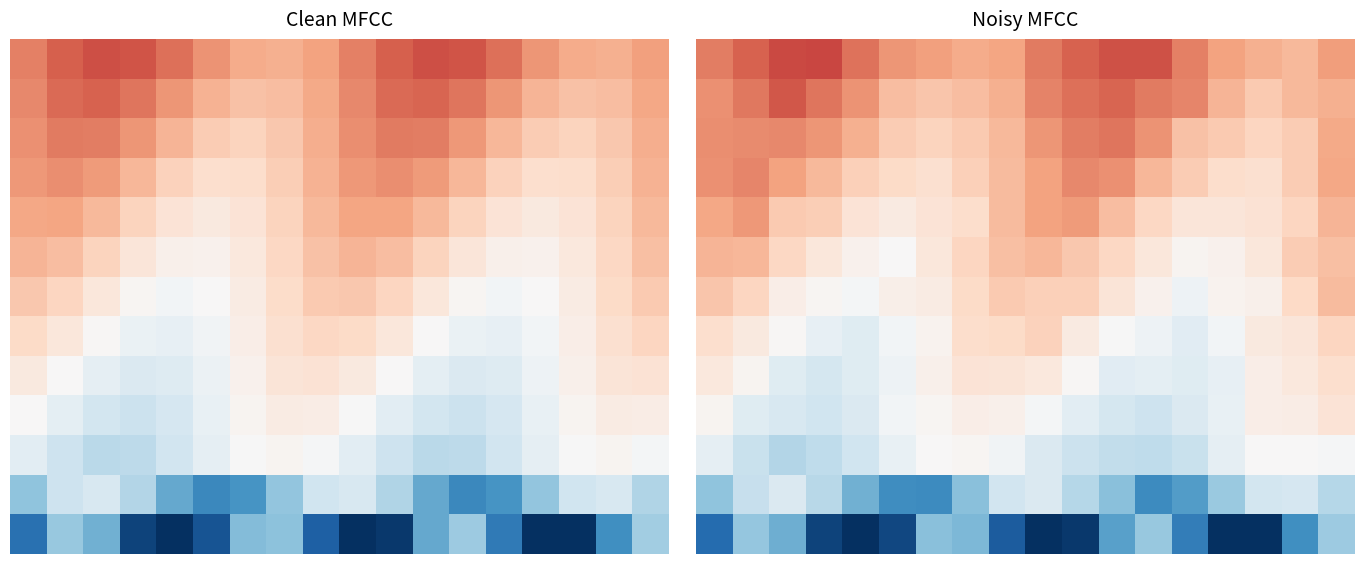

At which category does the chart reach its minimum across all series?

14